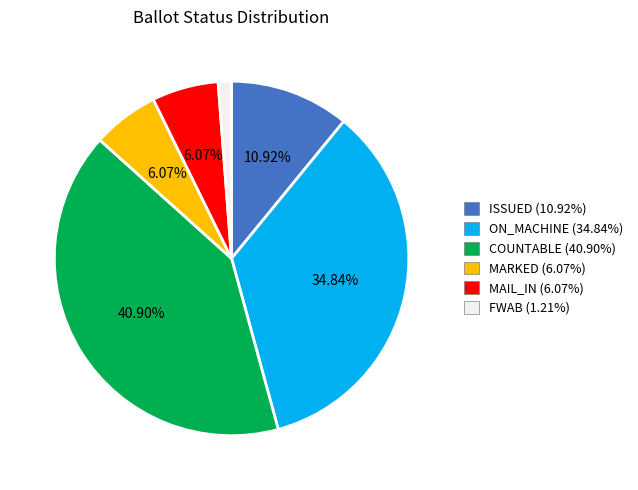

Does any single category account for the majority?

No